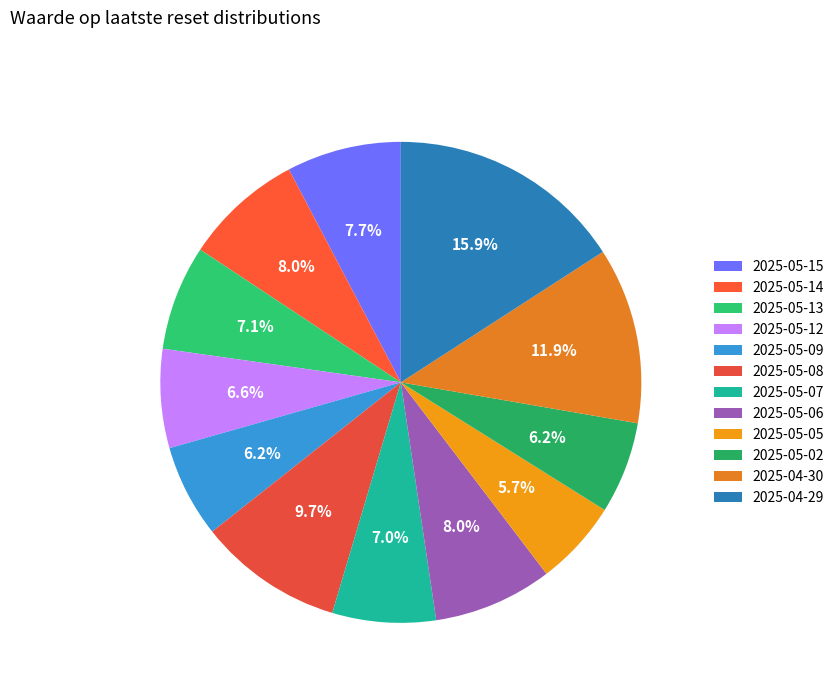

To the nearest percent, what portion does 2025-05-05 represent?

6%